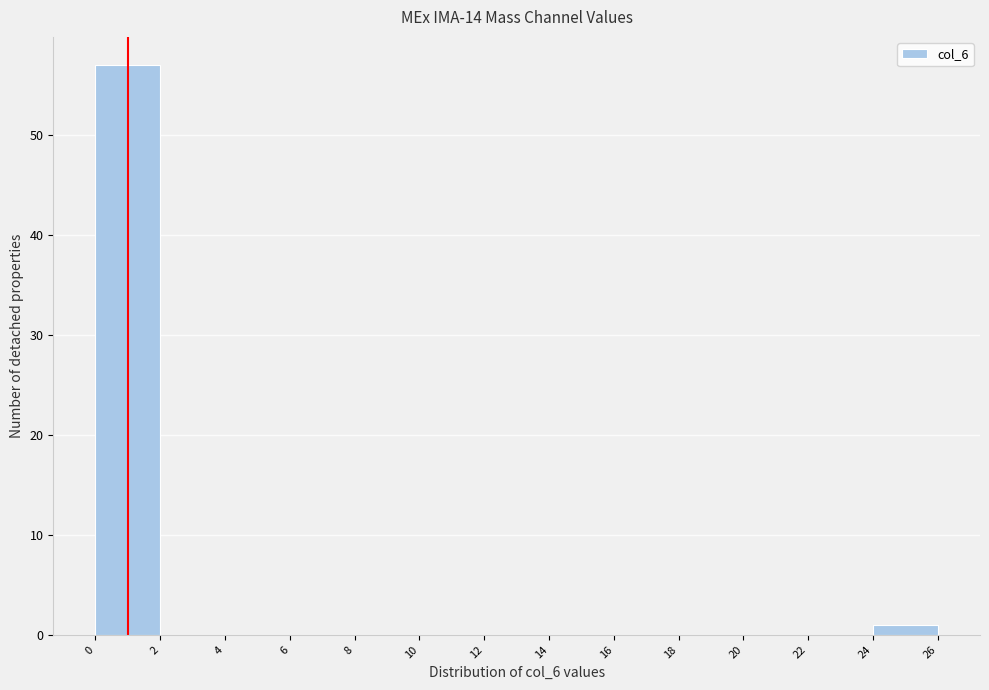

Reading left to right, list every bar in this chart as the range it spans on the x-axis followed by its height. The values are not printed on the chart, so give them approximately, as read against the axis.

0 to 2: 57
2 to 4: 0
4 to 6: 0
6 to 8: 0
8 to 10: 0
10 to 12: 0
12 to 14: 0
14 to 16: 0
16 to 18: 0
18 to 20: 0
20 to 22: 0
22 to 24: 0
24 to 26: 1